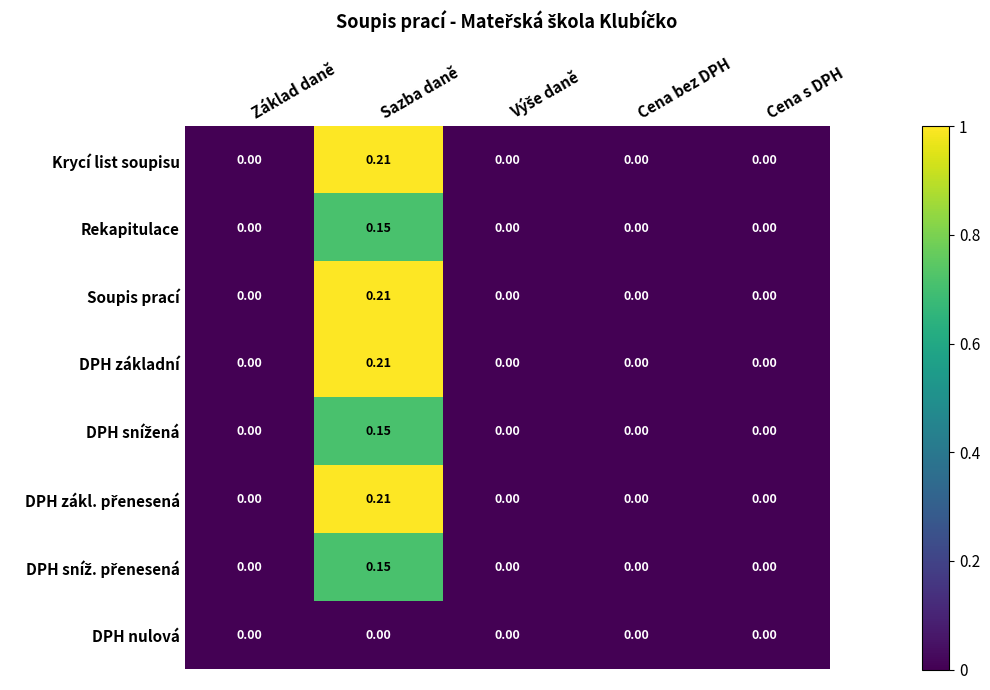

At which label does Krycí list soupisu reach its peak?

Sazba daně